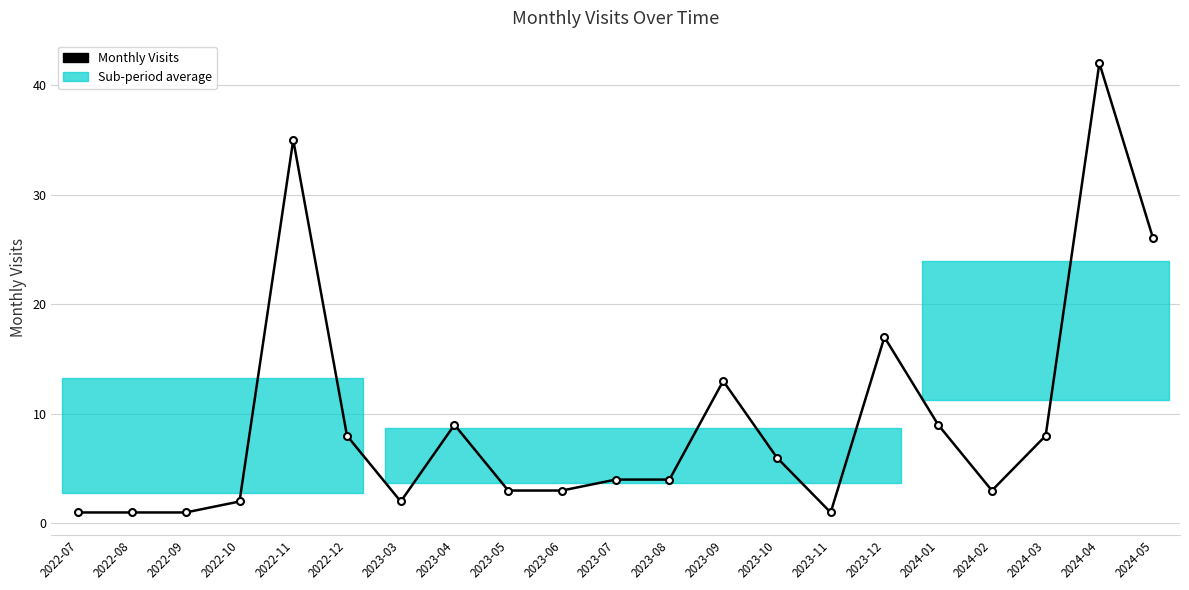

True or false: there are more than 2 points higher than both neighbors.

True